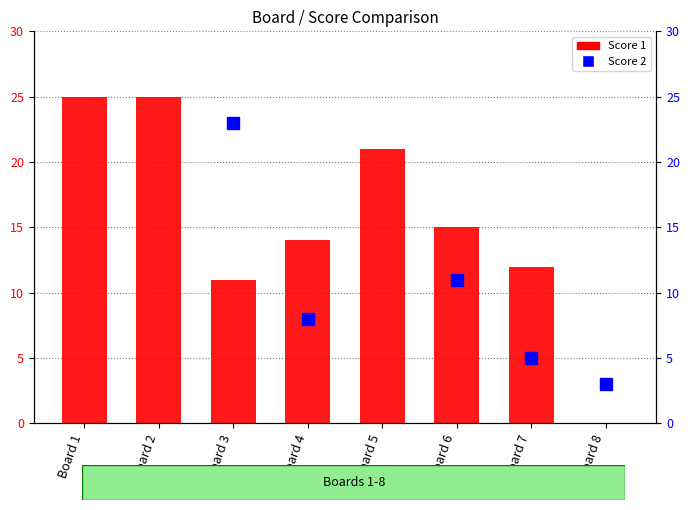

Which category has the highest value across all series?

Board 1